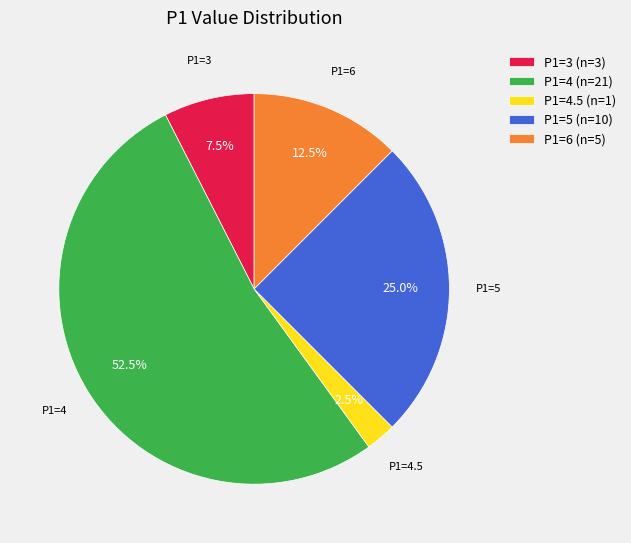

Which slice is the smallest?

P1=4.5 (n=1)